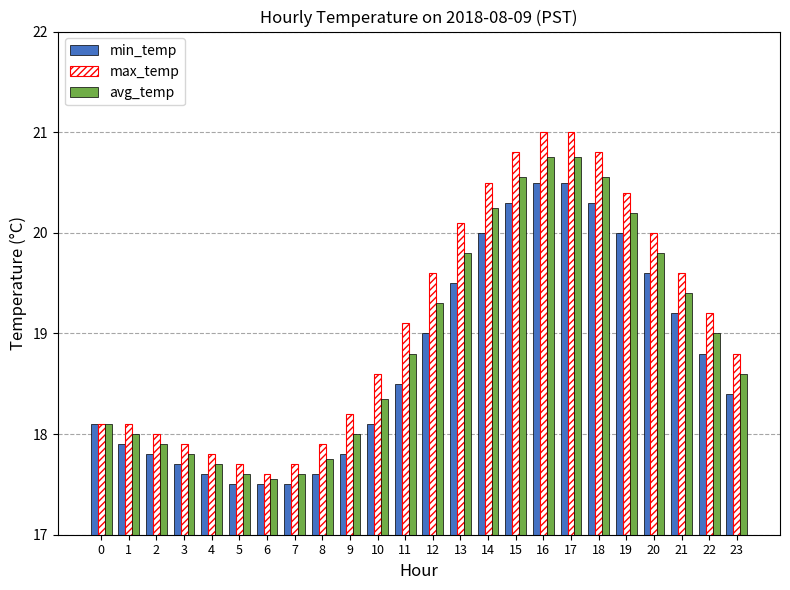

Is it true that min_temp equals 20.0 at 19?

True